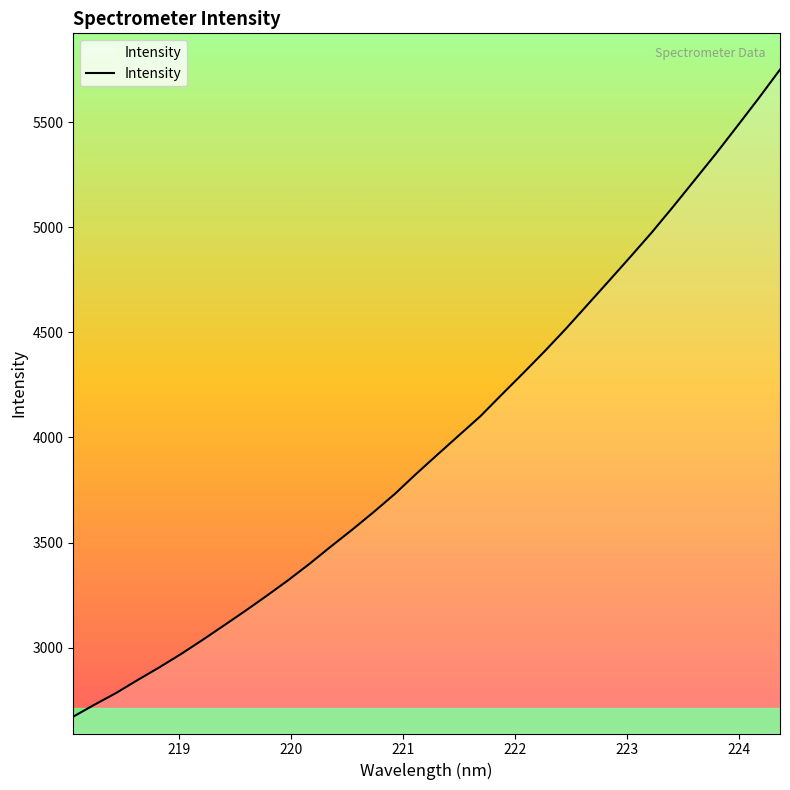

Does the chart have visible grid lines?

No